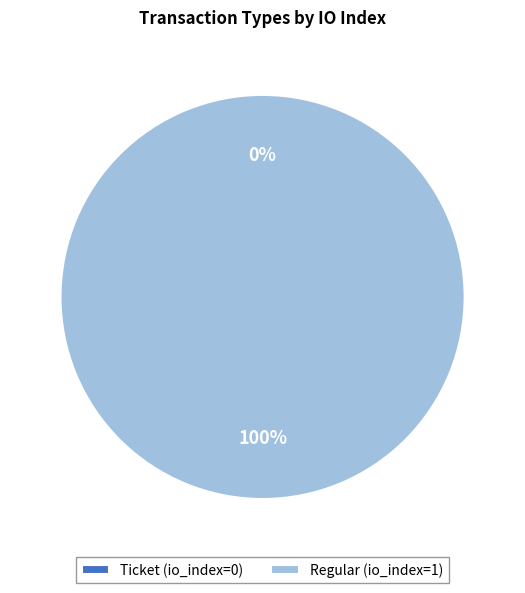

Do Ticket (io_index=0) and Regular (io_index=1) together represent more than half of the pie?

Yes